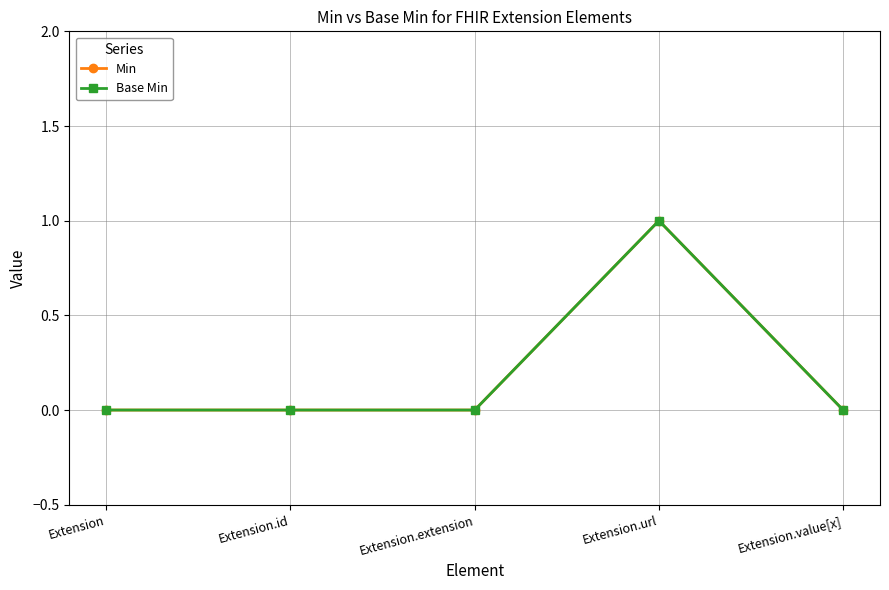

What is the maximum value for Base Min?

1